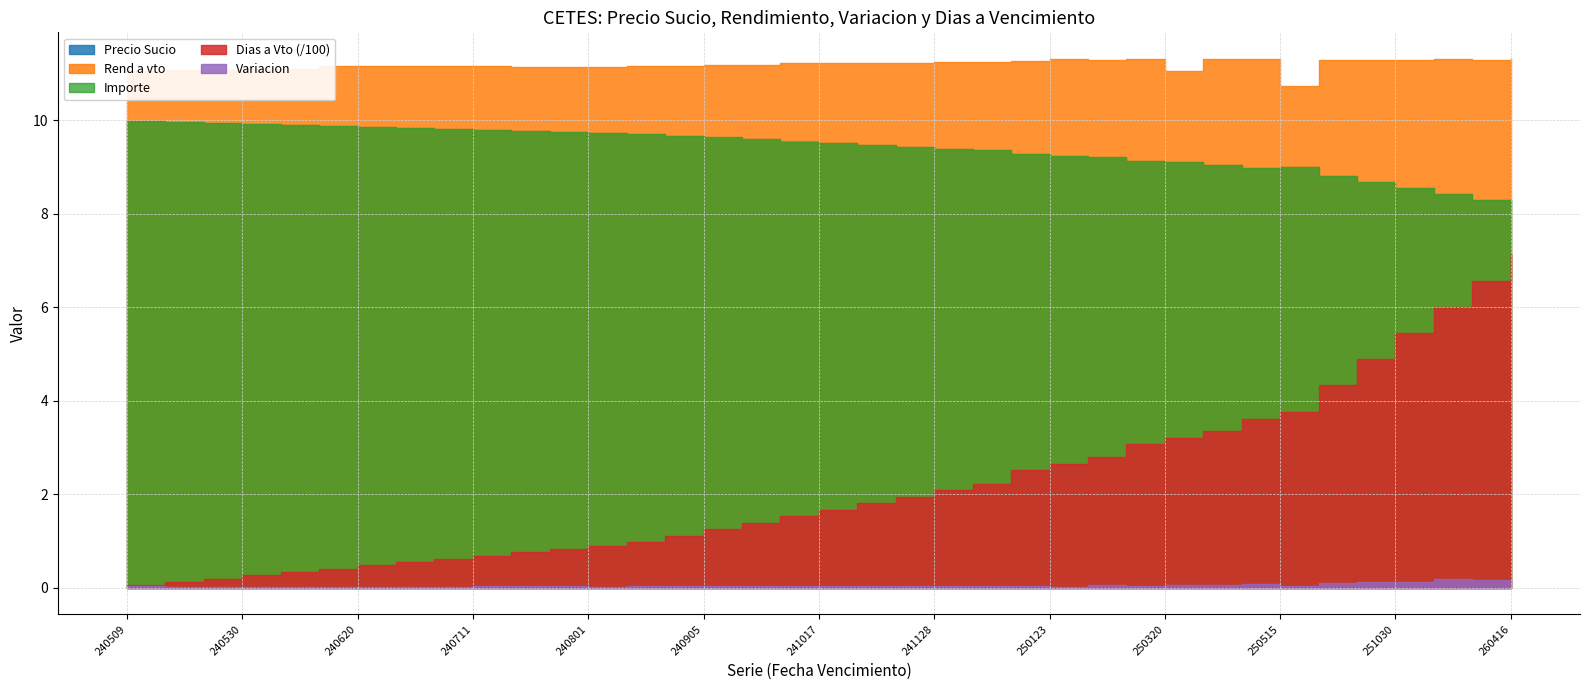

How many times do Importe and Dias a Vto cross each other?

1